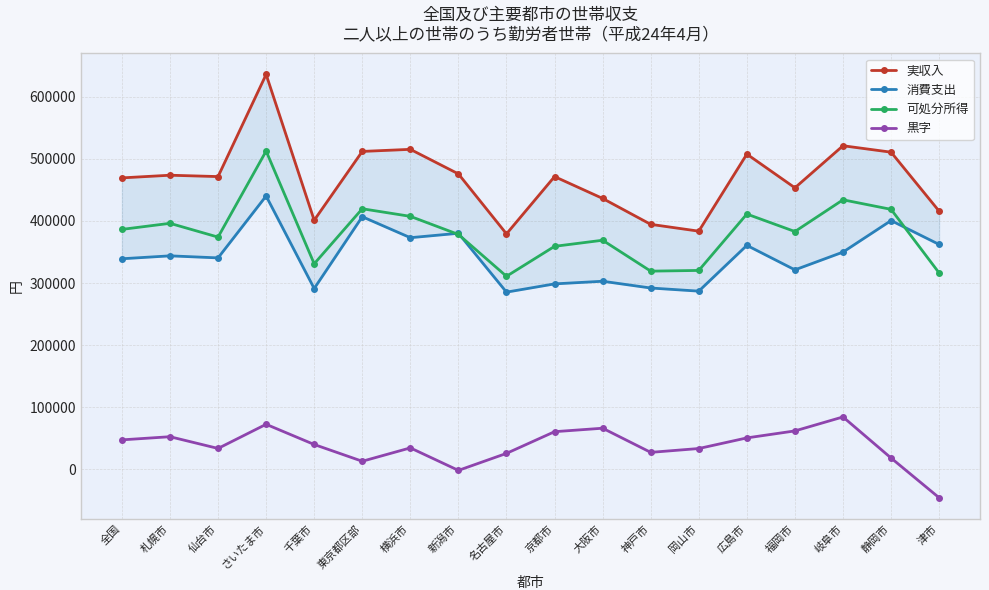

Where is the first local maximum for 黒字?

札幌市